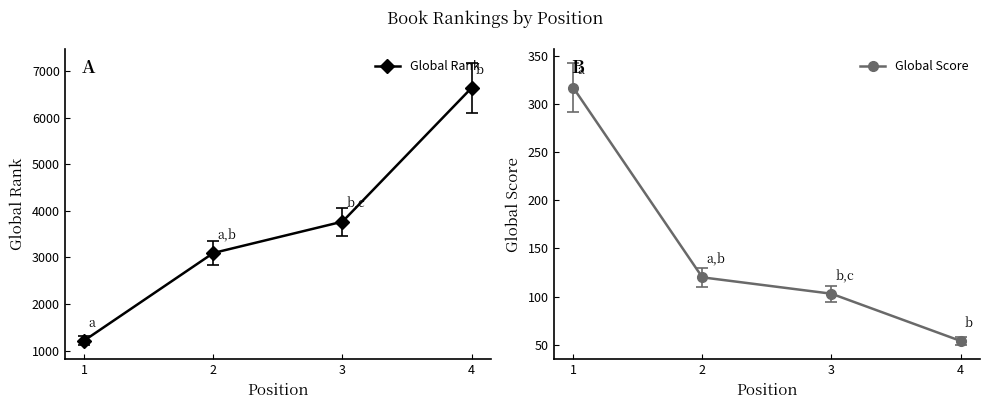

True or false: Global Score has more than 1 interior local peaks.

False